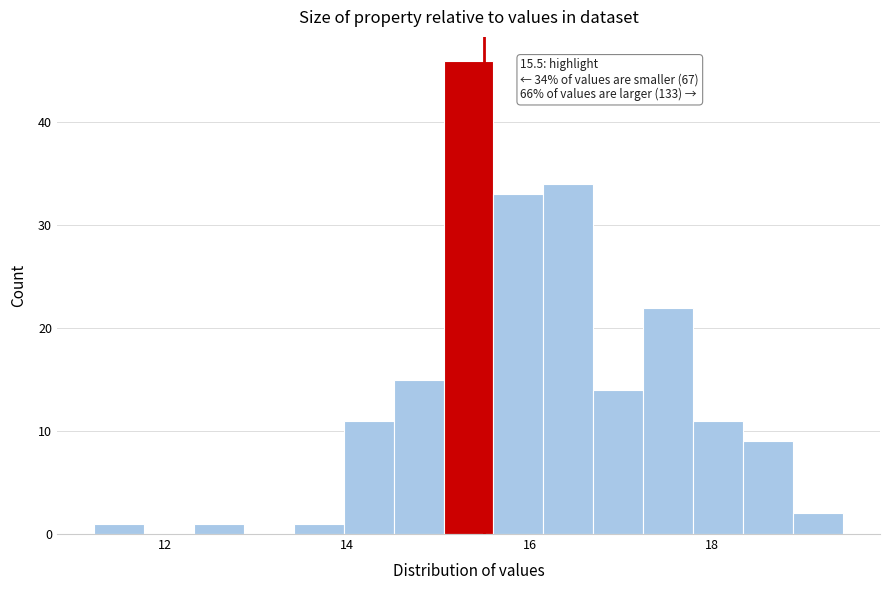

Read against the x-axis, roughly where is the centre of the tallest bar?

15.4